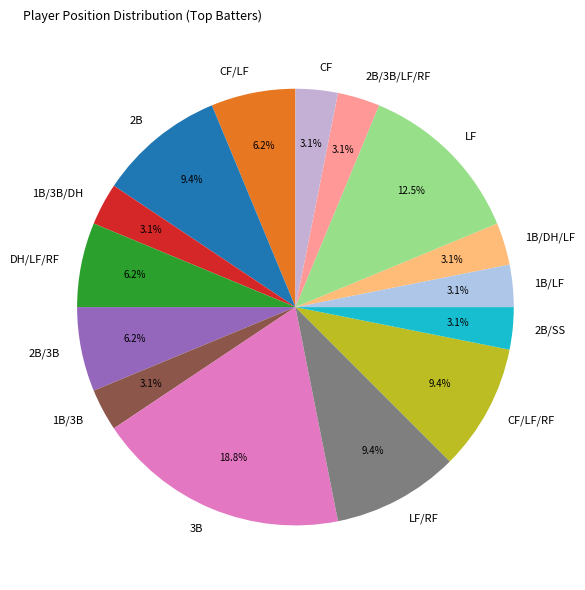

How many slices are in this pie chart?

15